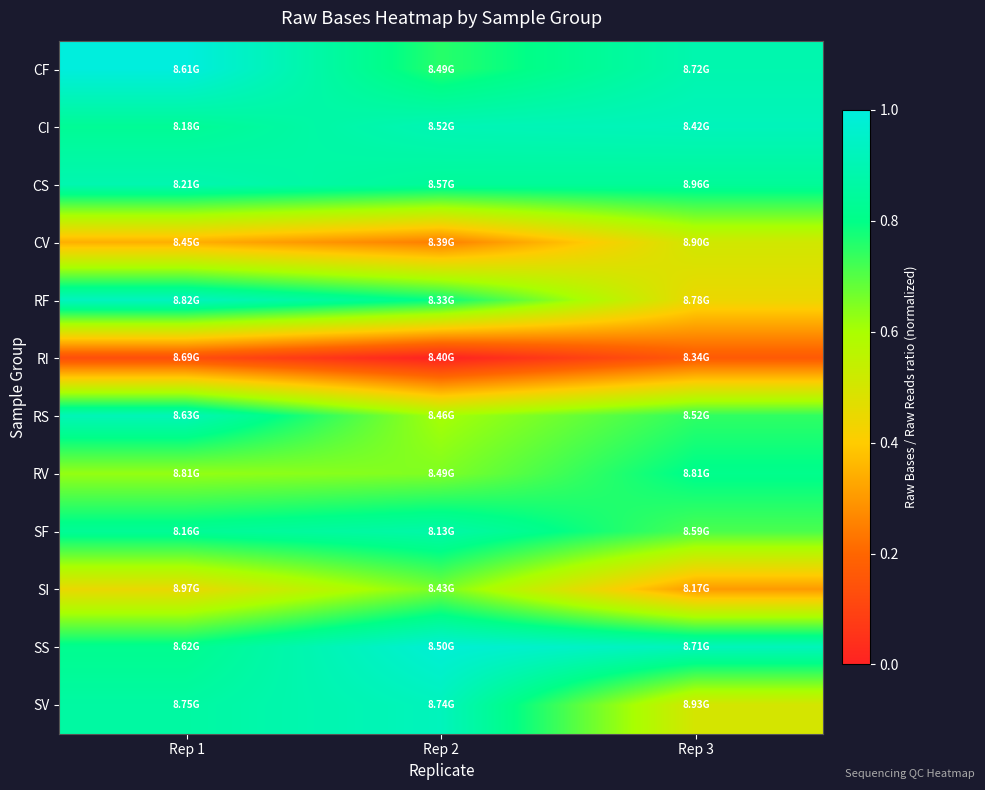

Which has a higher value, Rep 1 or Rep 3?

Rep 1